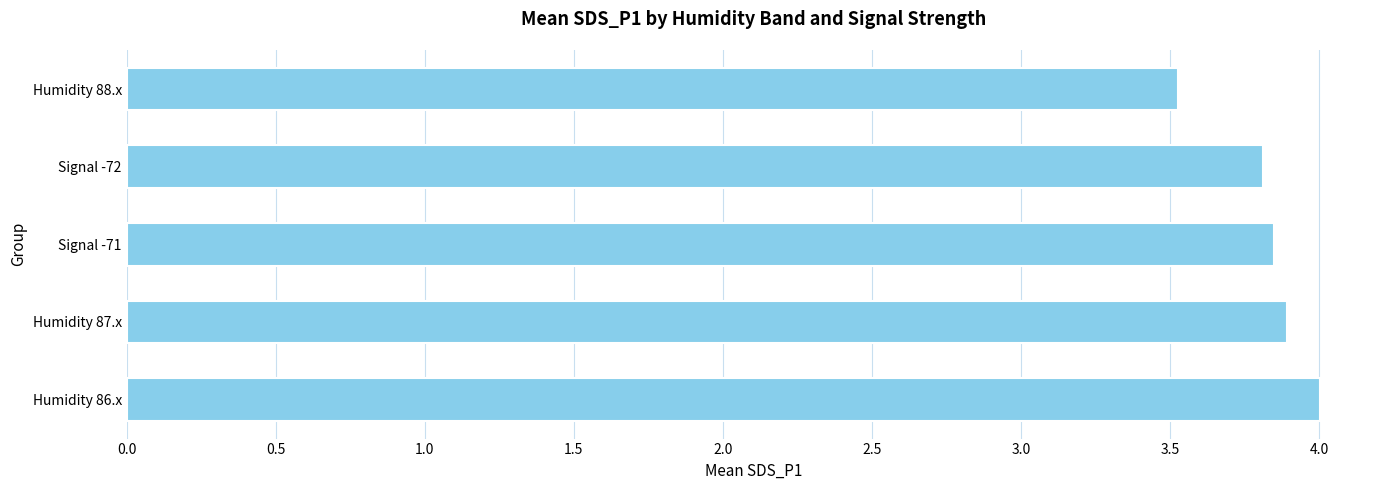

List the labels in order of value, smallest first.

Humidity 88.x, Signal -72, Signal -71, Humidity 87.x, Humidity 86.x